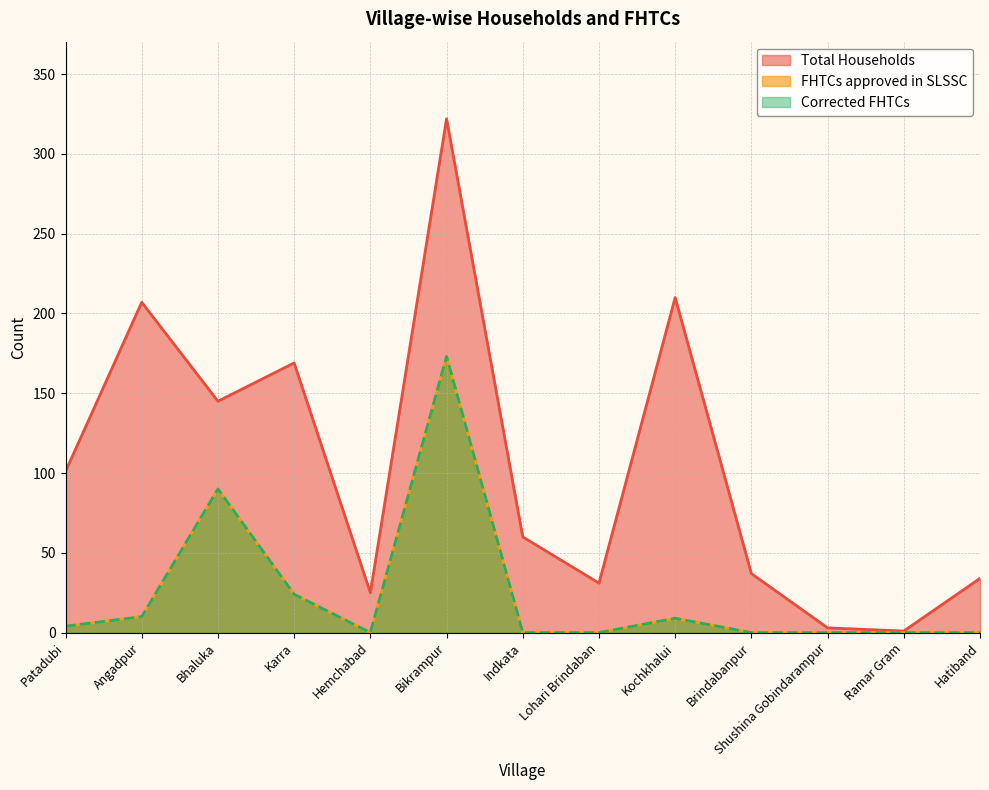

At how many categories does at least one series exceed 127?

5